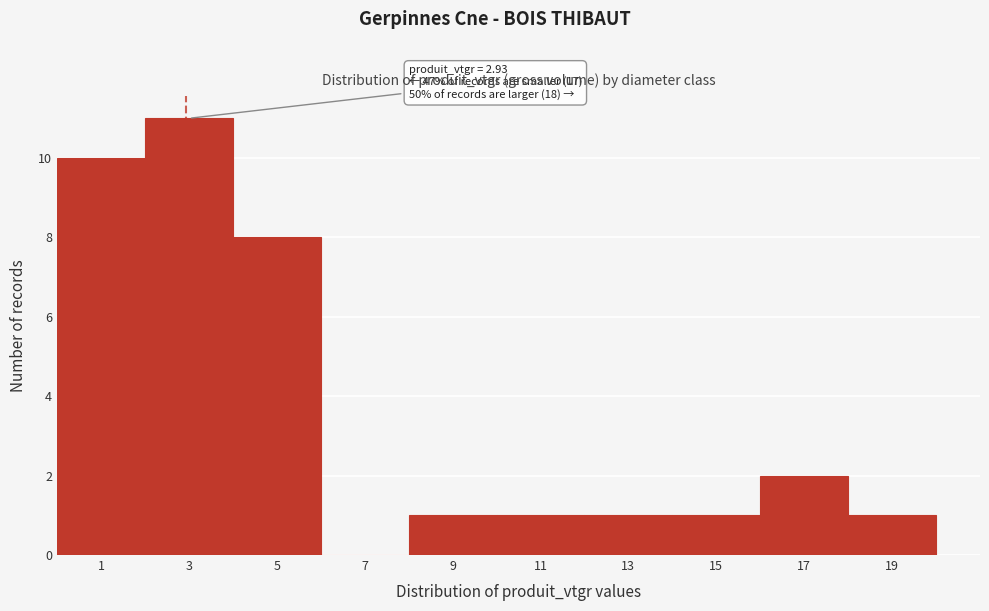

Which range on the x-axis has the tallest bar?

2 to 4